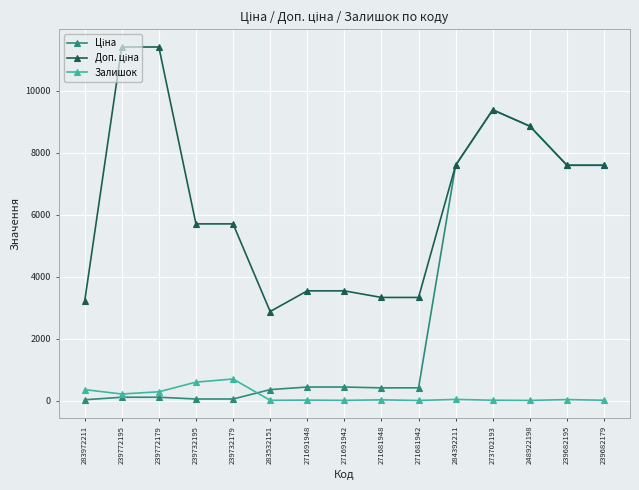

At how many categories does at least one series exceed 1528?

15